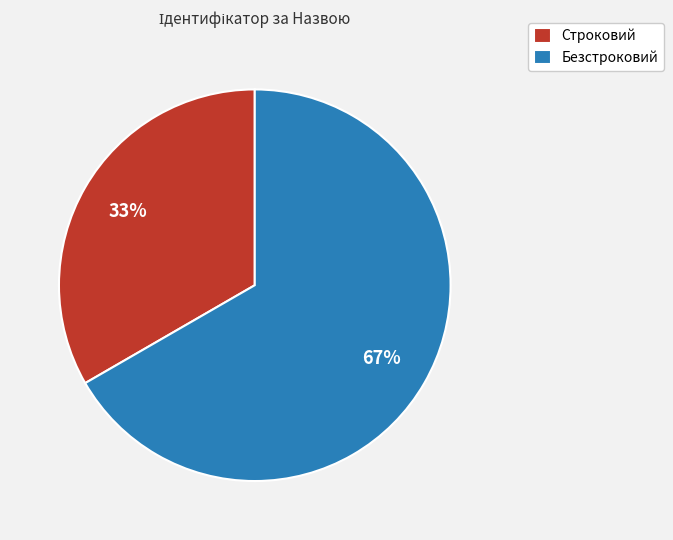

Which slice is the largest?

Безстроковий